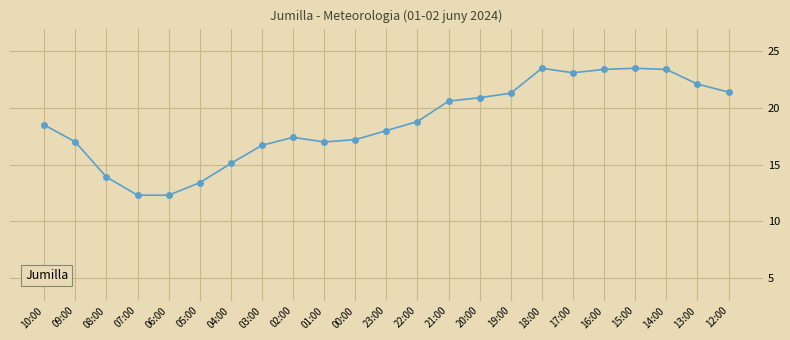

Count the number of categories in the chart.

23